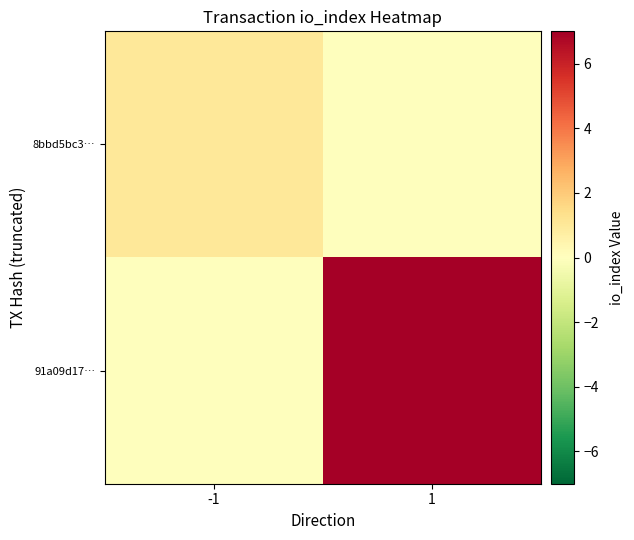

Rank the series at 1 from highest to lowest value.

91a09d17…, 8bbd5bc3…